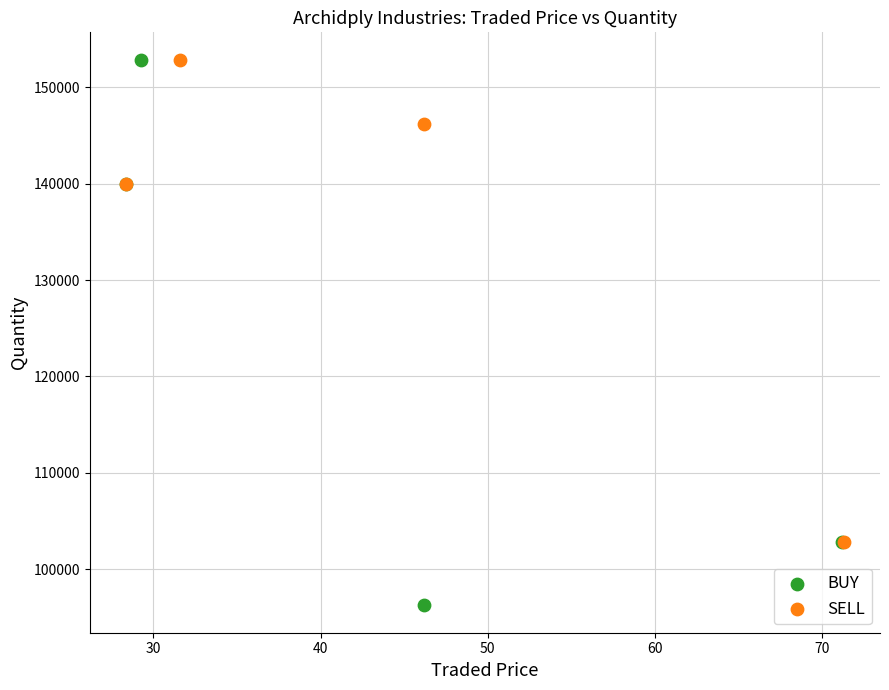

Which series reaches the minimum Y coordinate?

BUY